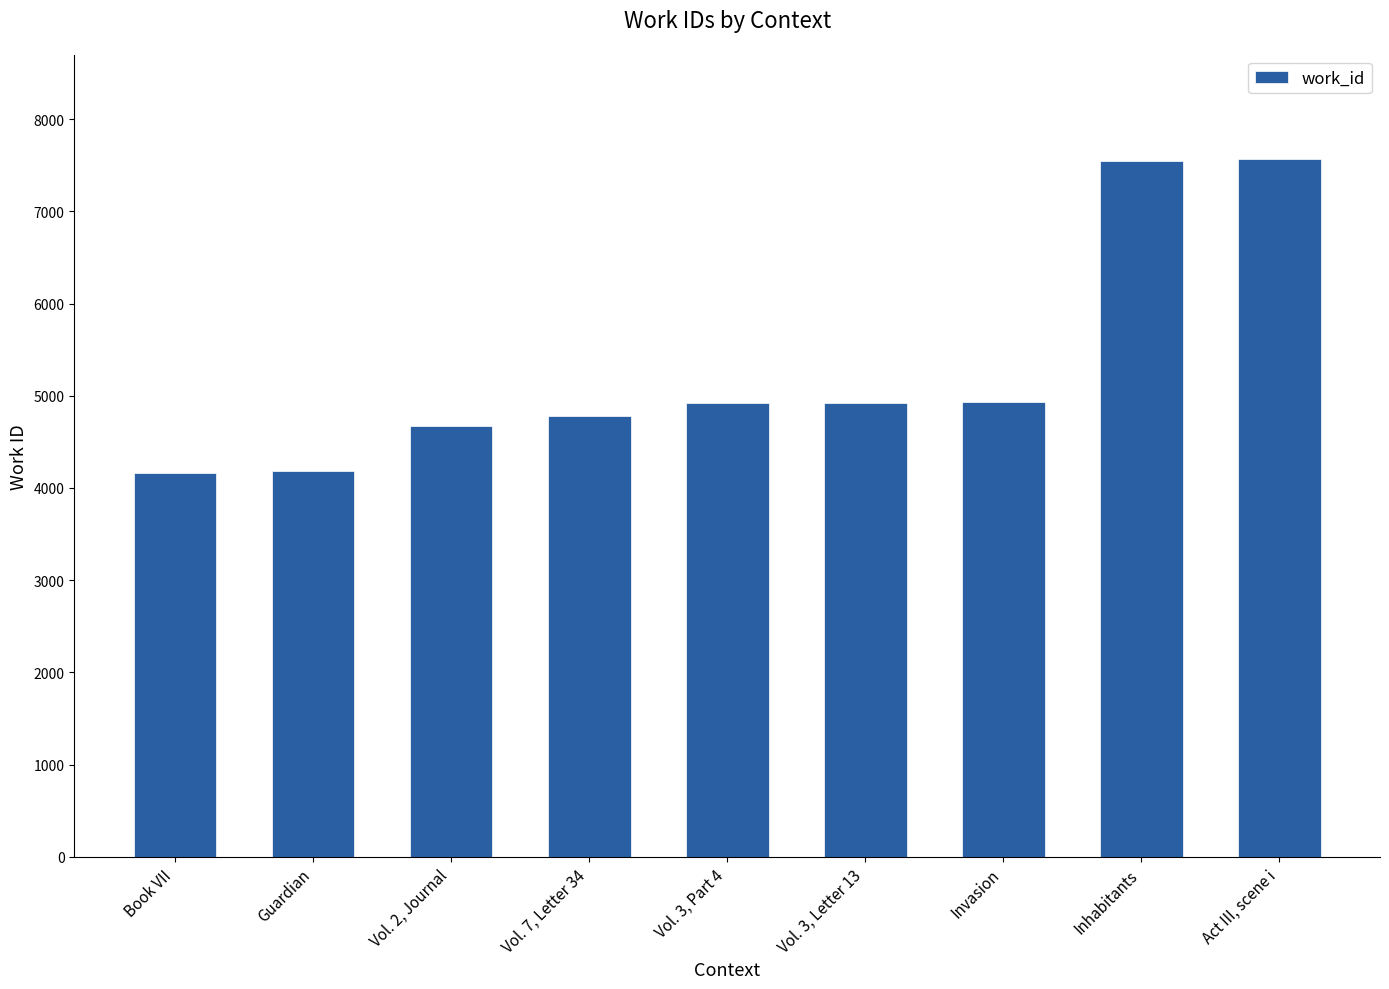

Is it true that the value at Guardian is 6835?

False